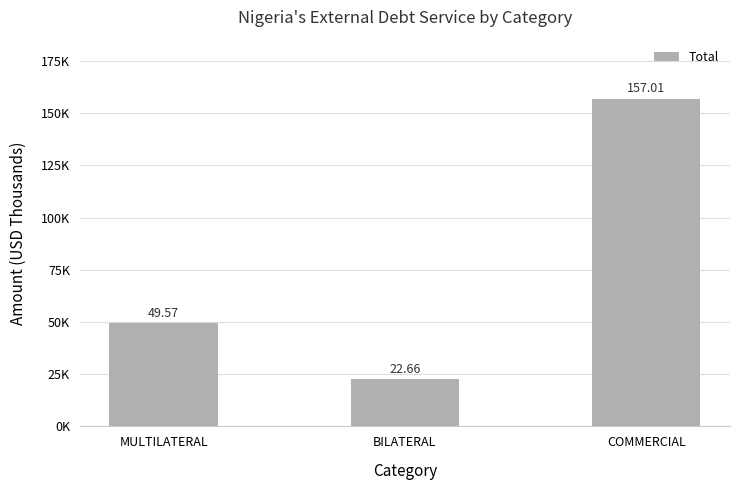

What position from the left is MULTILATERAL?

1